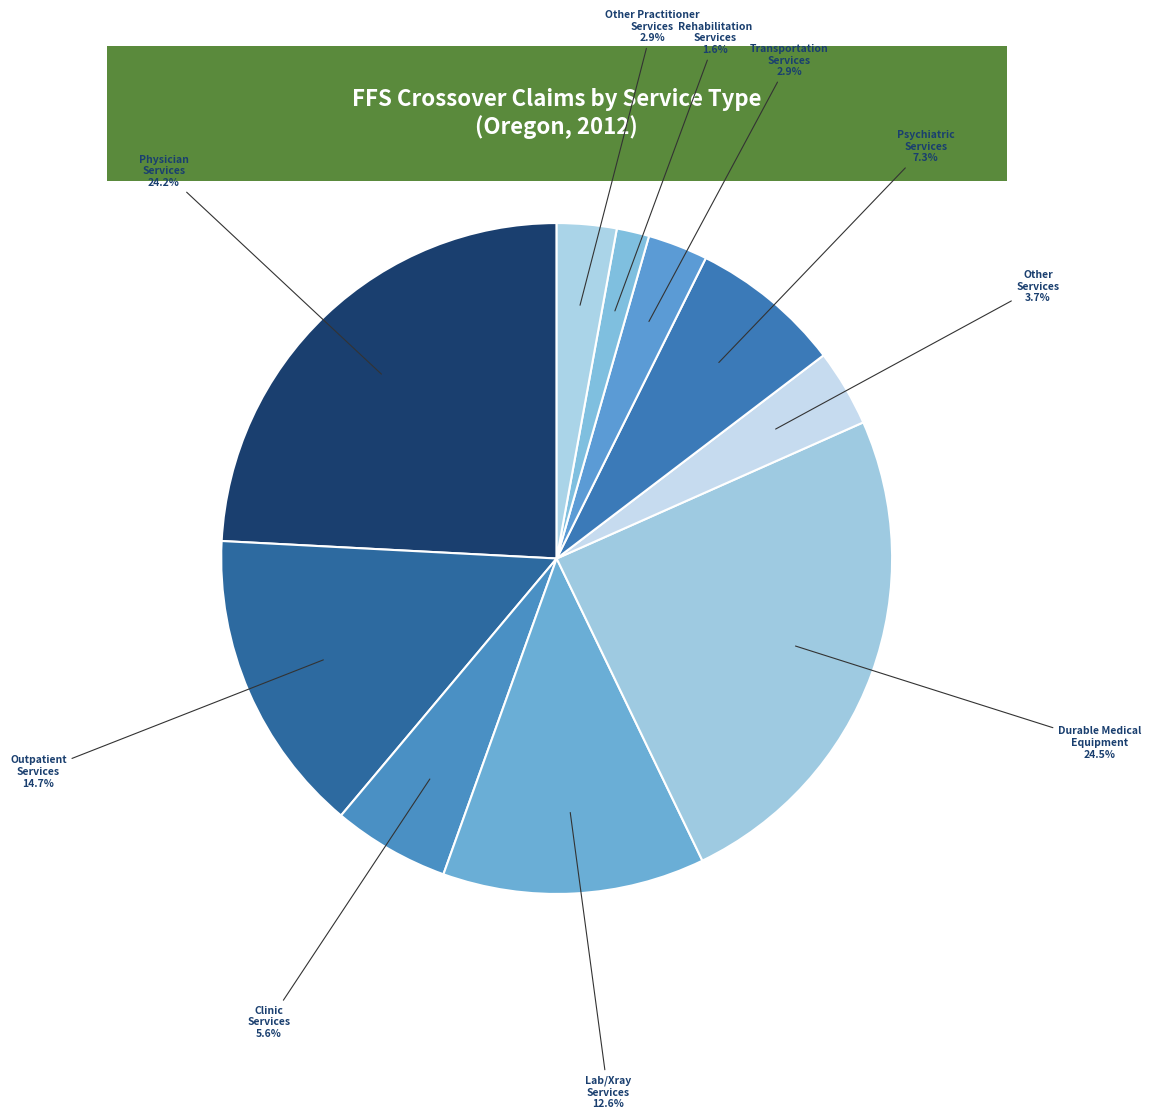

Approximately how many times larger is the value at Other Practitioner Services compared to Clinic Services?

0.5